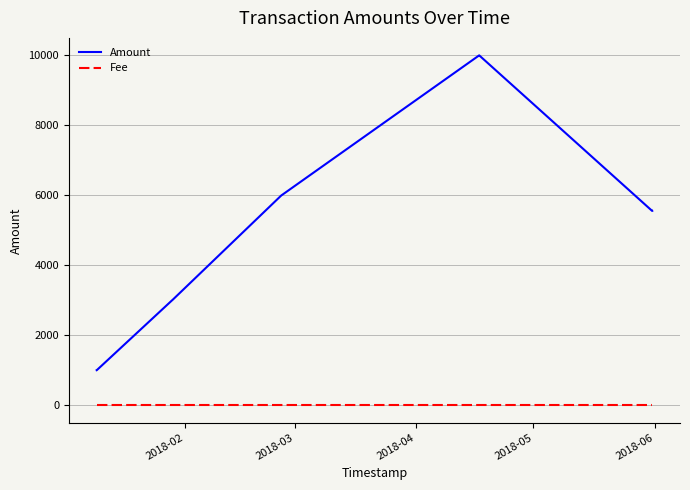

True or false: Amount and Fee intersect in this chart.

False